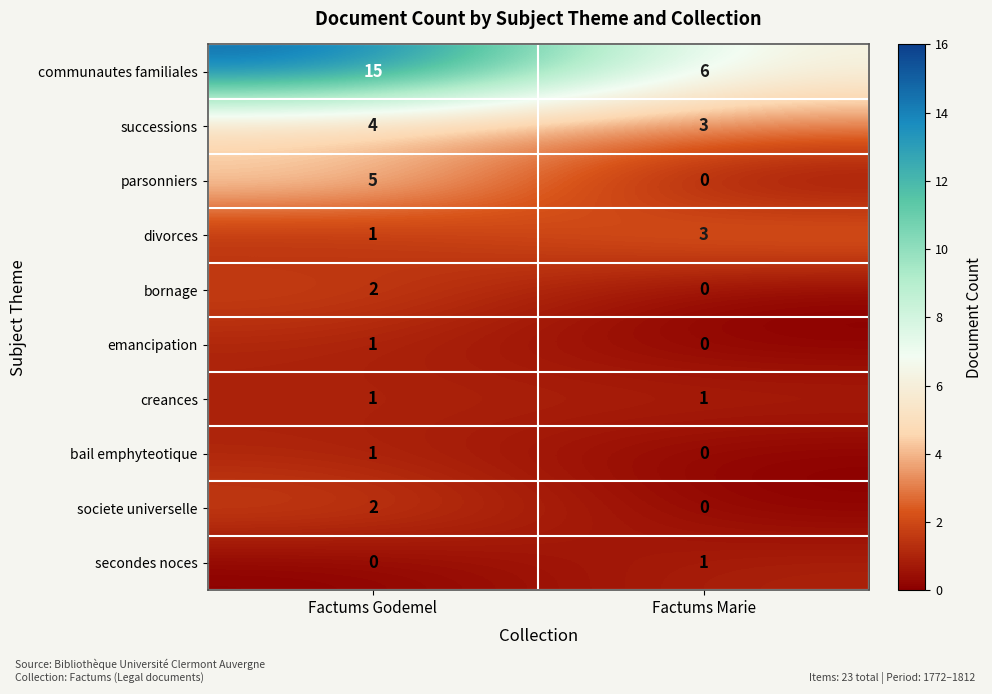

Rank the categories by societe universelle value from lowest to highest.

Factums Marie, Factums Godemel